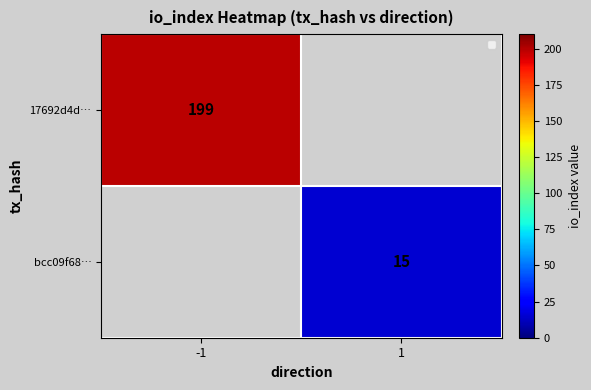

At how many categories does at least one series exceed 23?

1